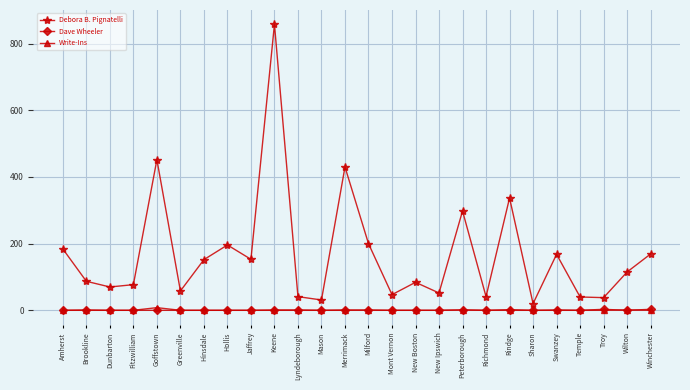

What is the greatest value displayed?

858